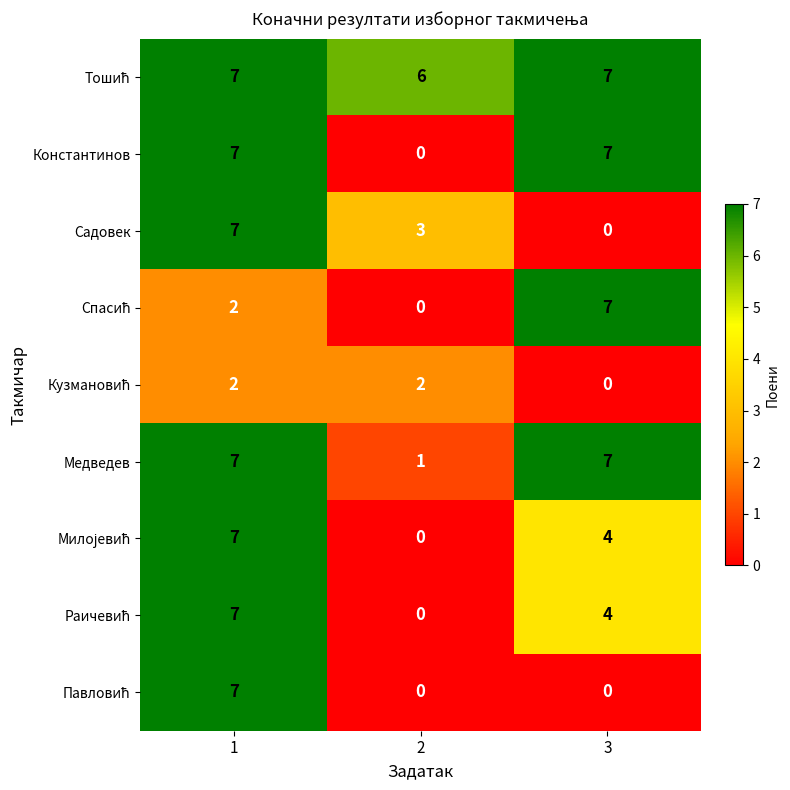

Count the number of categories in the chart.

3